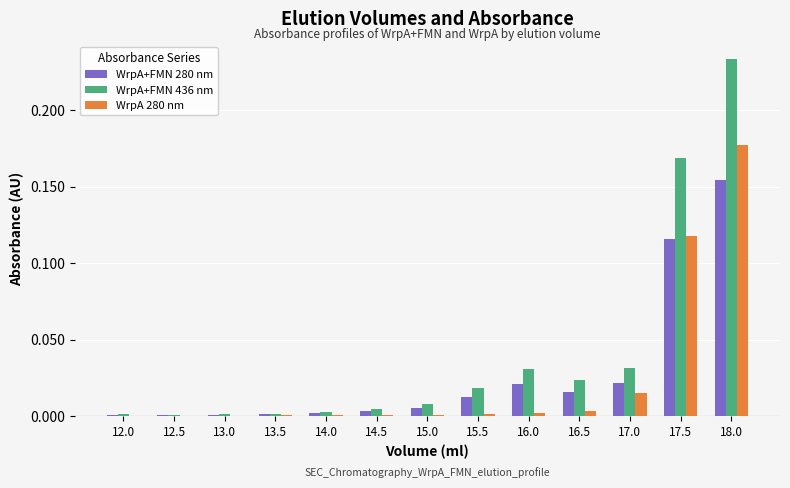

Are the bars grouped side by side (vs. stacked)?

Yes